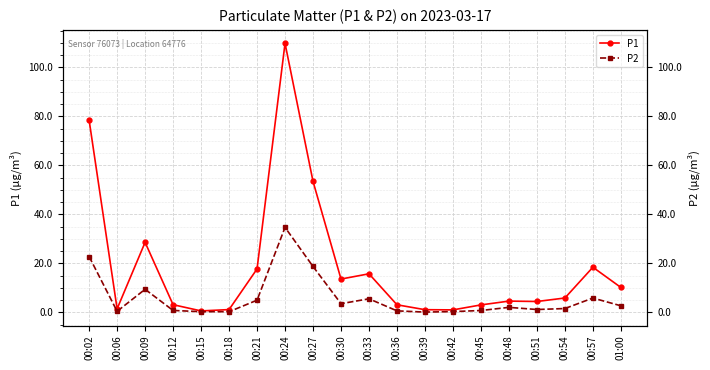

What is the difference between the second highest and minimum values in the P2 series?

22.7